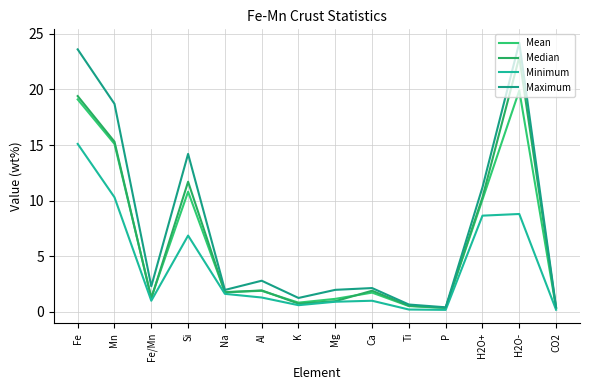

True or false: Minimum has a value of 0.4 at Ca.

False